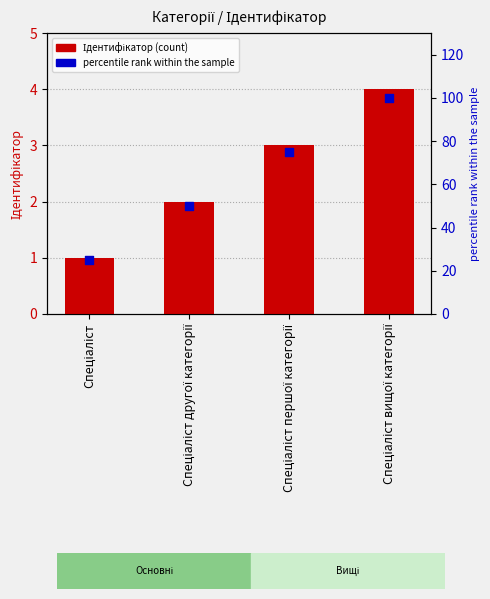

At how many categories does at least one series exceed 25?

3